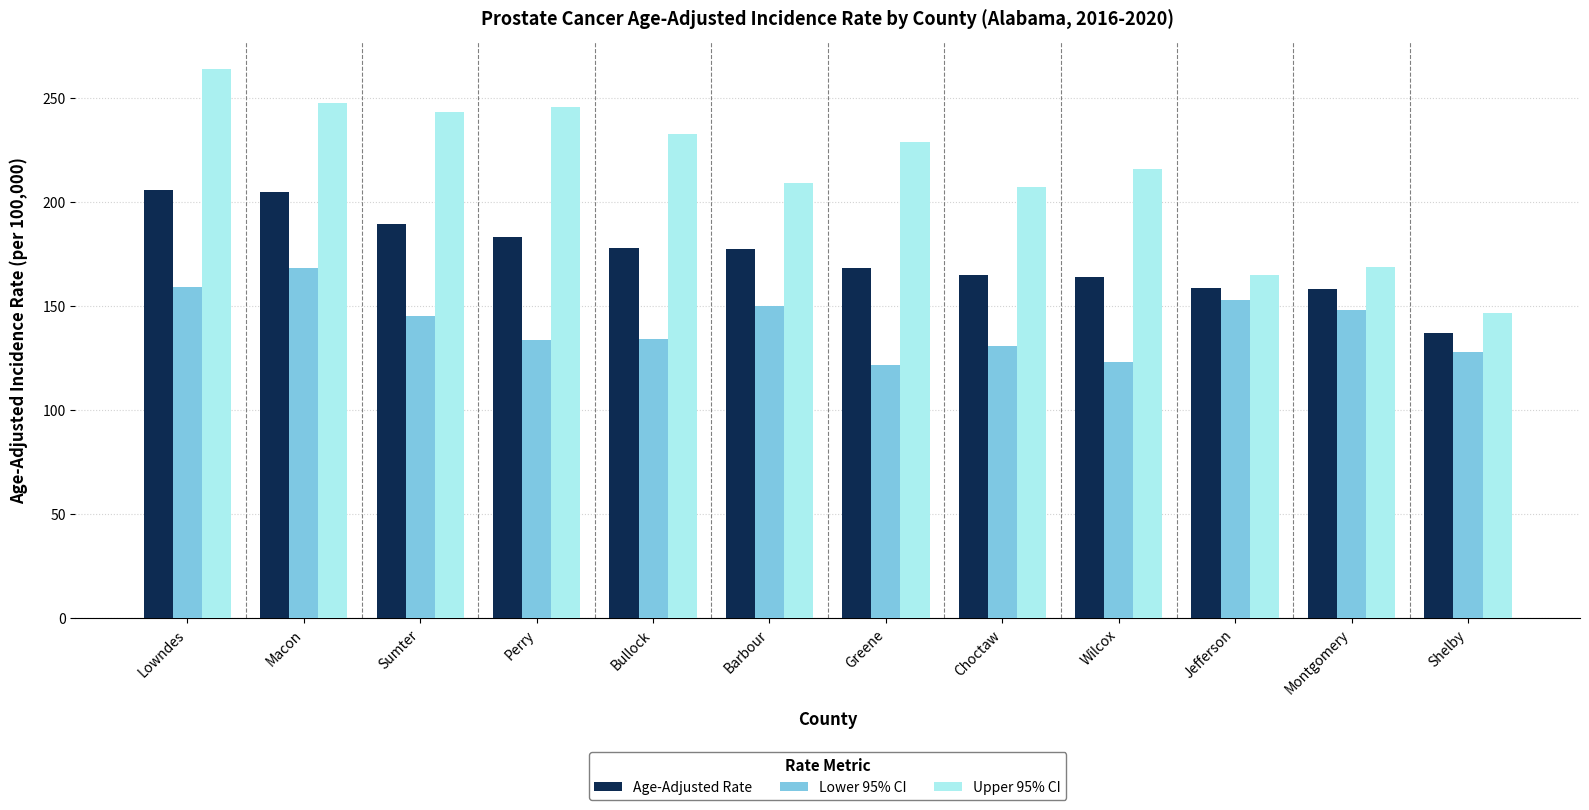

What is the difference between the second highest and minimum values in the Upper 95% CI series?

101.1